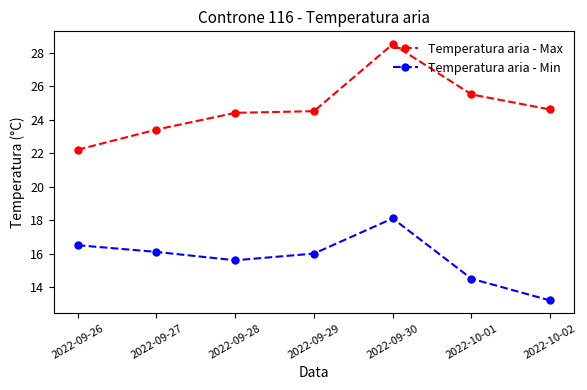

Is this an area chart (filled region under the line)?

No